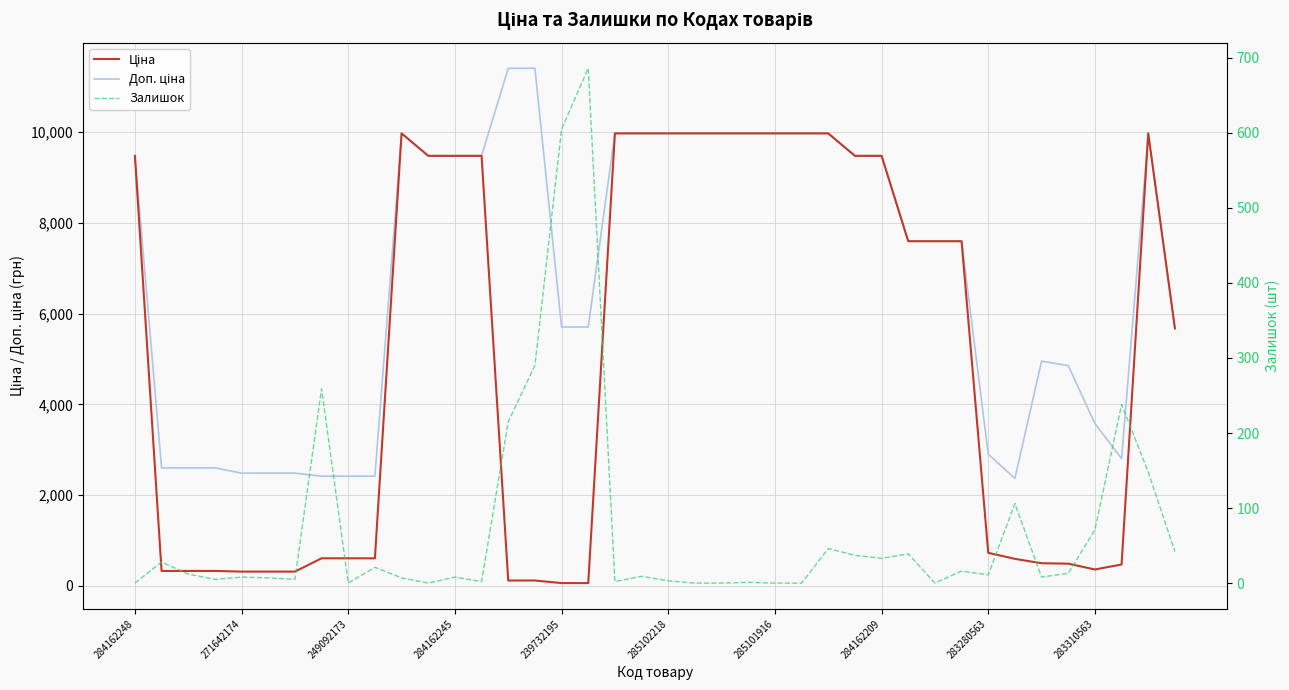

How many interior local peaks does the Залишок series have?

13